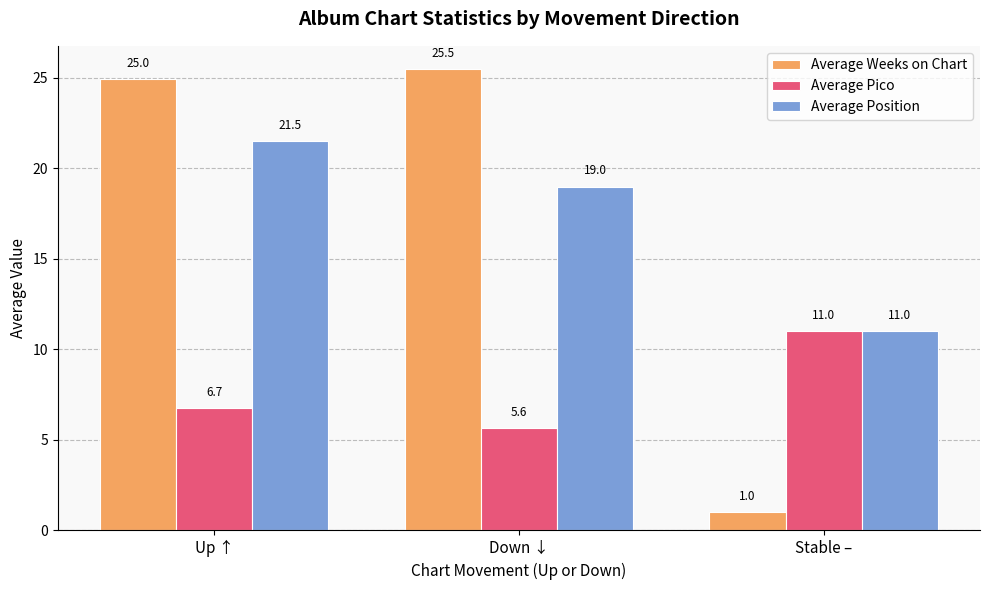

True or false: Average Weeks on Chart has a value of 8.7 at Up ↑.

False